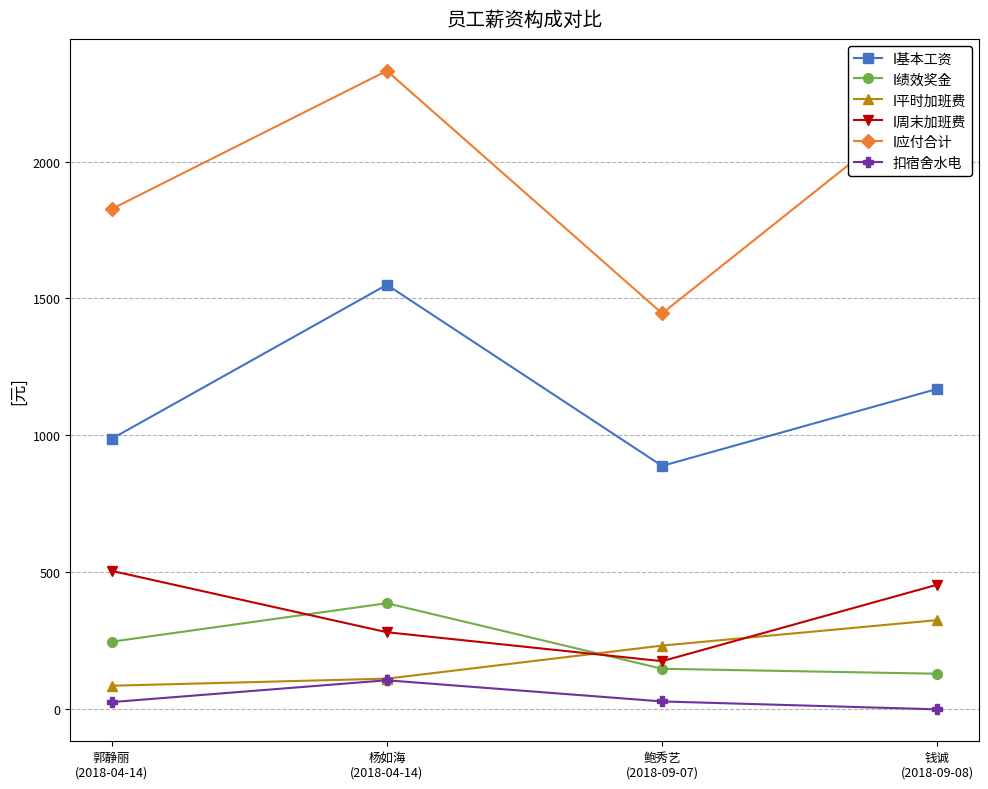

What is the value of the I绩效奖金 point at the 2nd from the left?

387.5